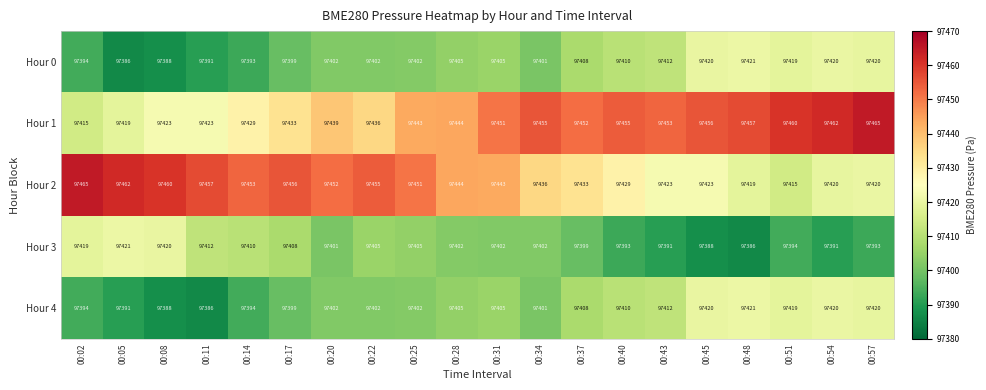

At how many categories does at least one series exceed 97433?

20